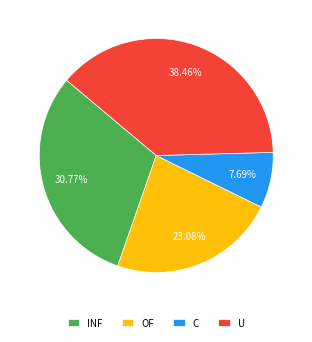

What is the smallest slice in the pie chart?

C